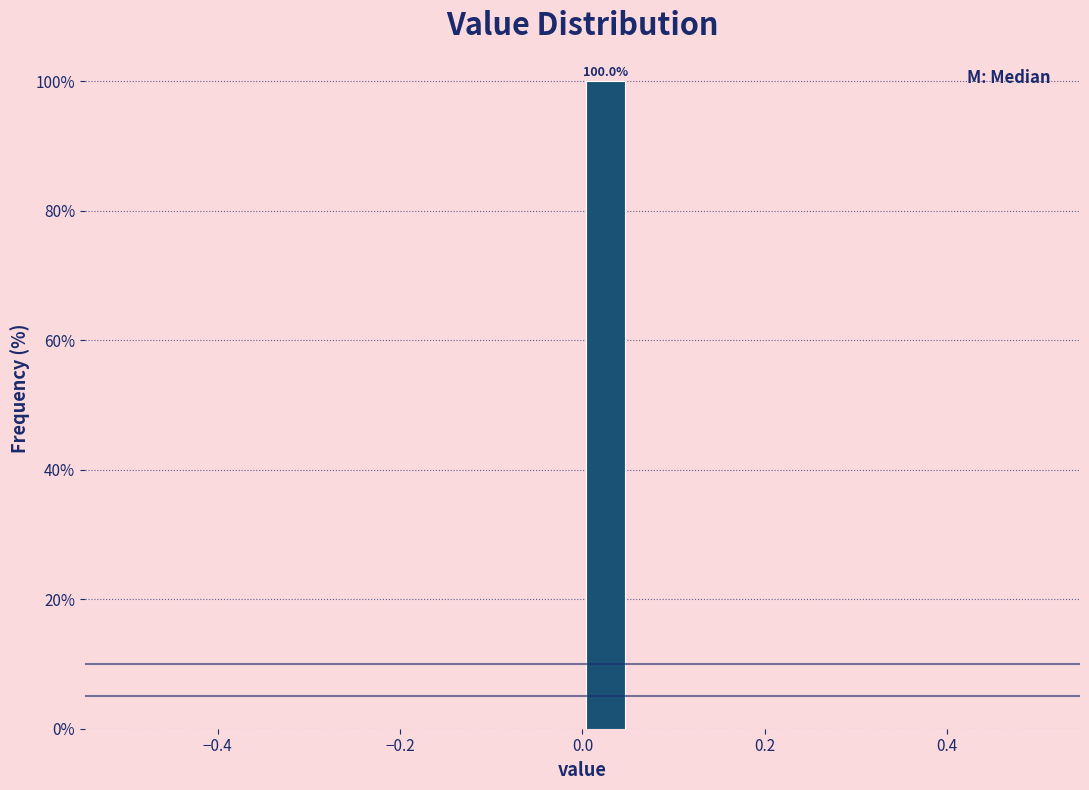

Read against the x-axis, roughly where is the centre of the tallest bar?

0.02